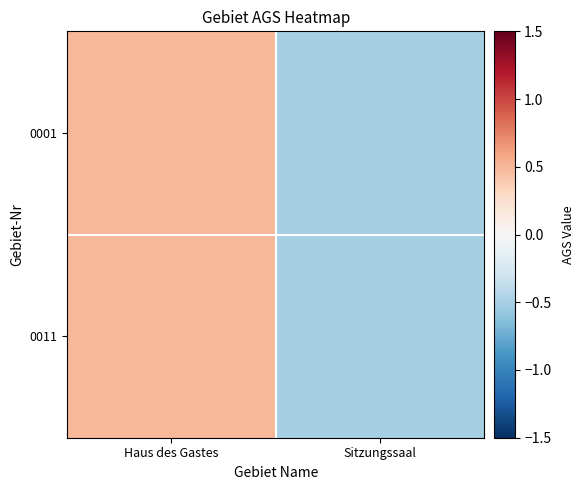

Which series has the largest total across all categories?

0001